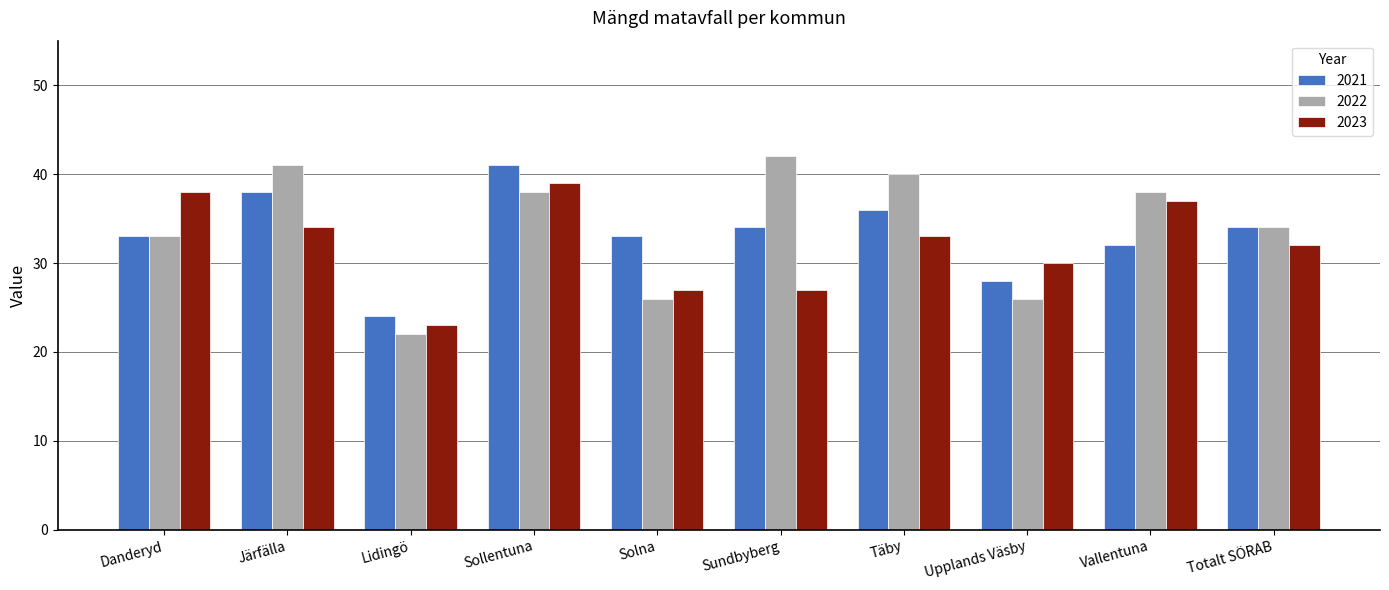

Are the bars horizontal?

No